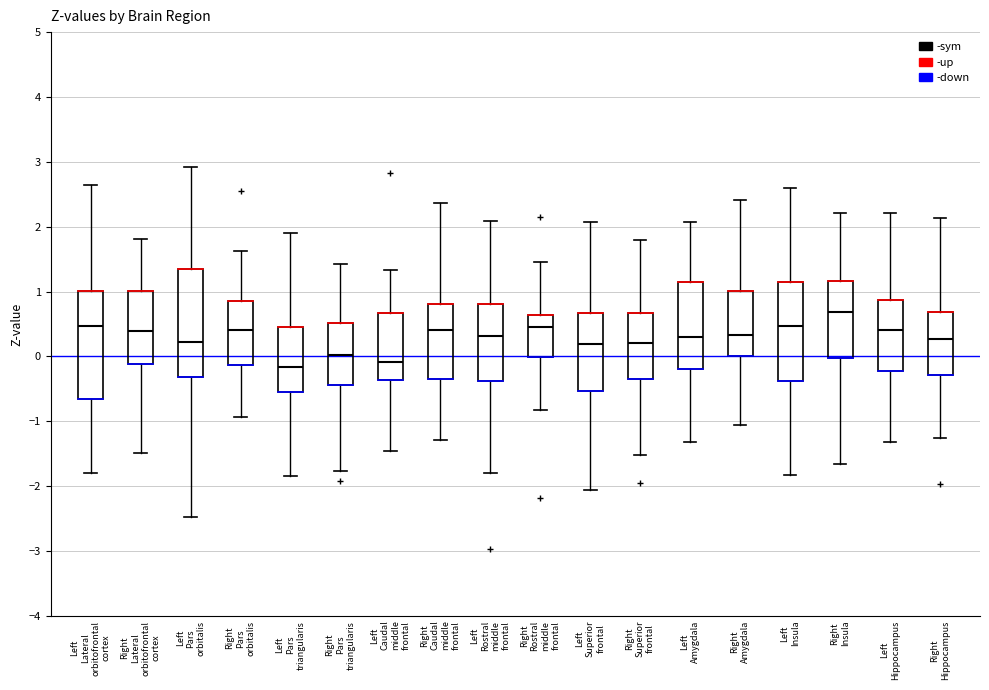

Where does the lower whisker of the box for Right Caudal middle frontal end on the y-axis? The values are not printed on the chart, so give them approximately, as read against the axis.

-1.3